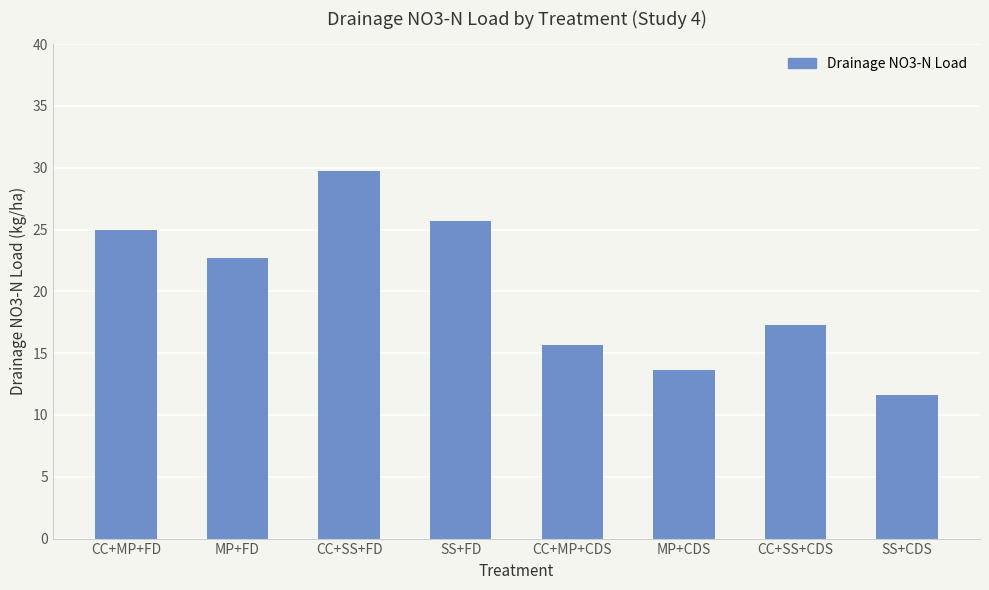

Approximately how many times larger is the value at MP+FD compared to SS+FD?

0.9